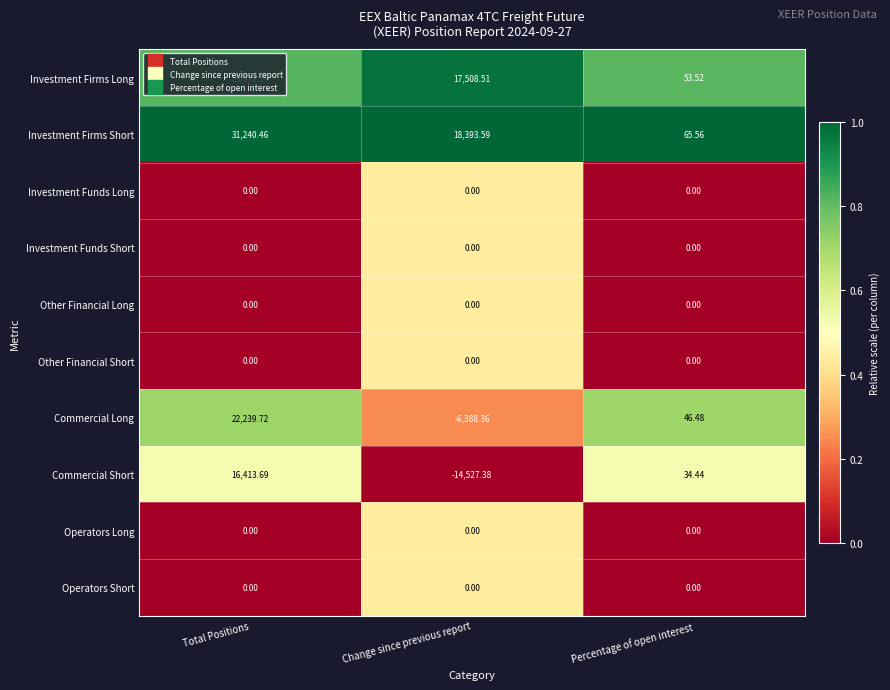

Where does the Investment Firms Long series first go above 17508?

Total Positions